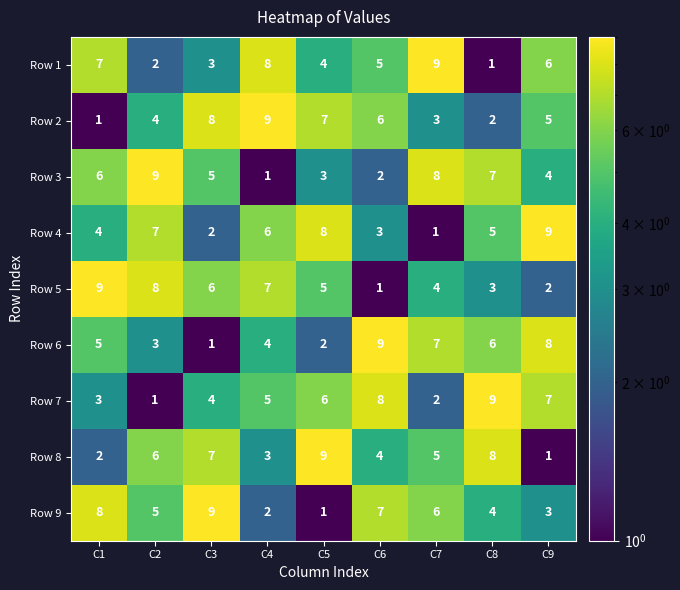

True or false: Row 3 has a value of 3 at C5.

True